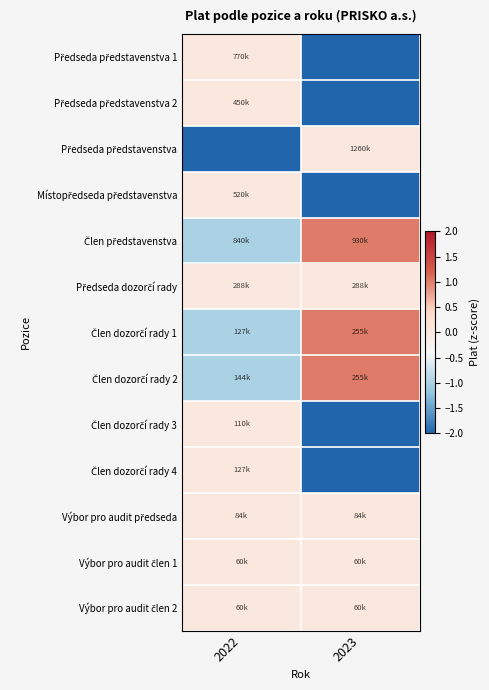

At which category is the sum across all series the highest?

2022